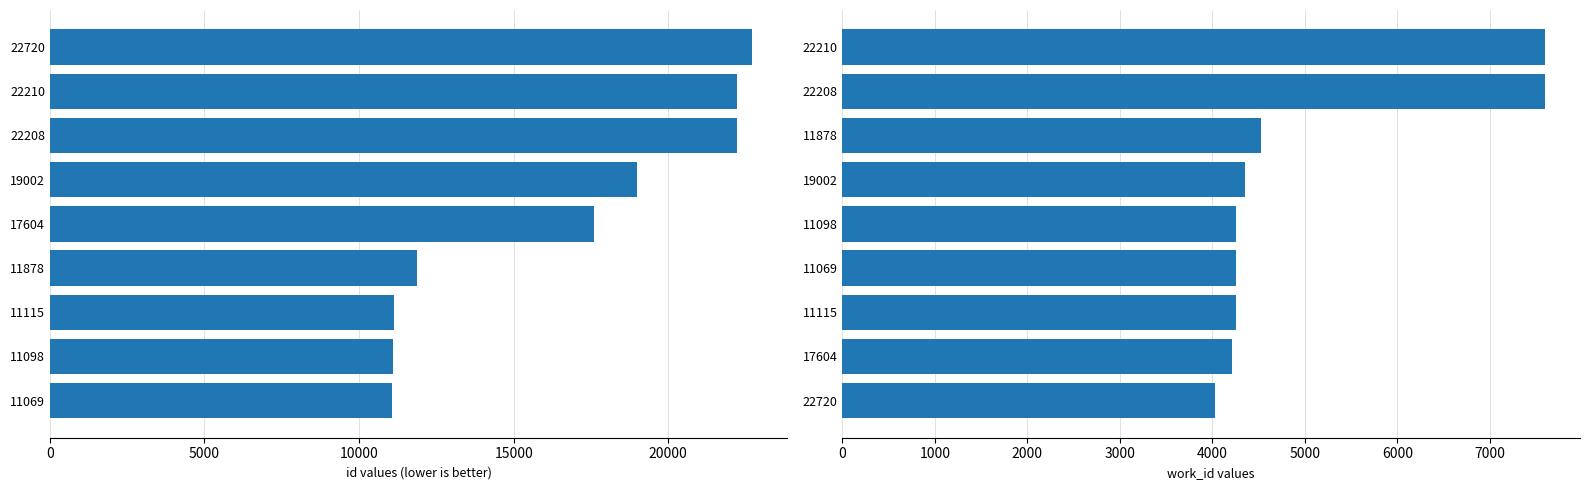

How many data points in work_id are above 4253?

4